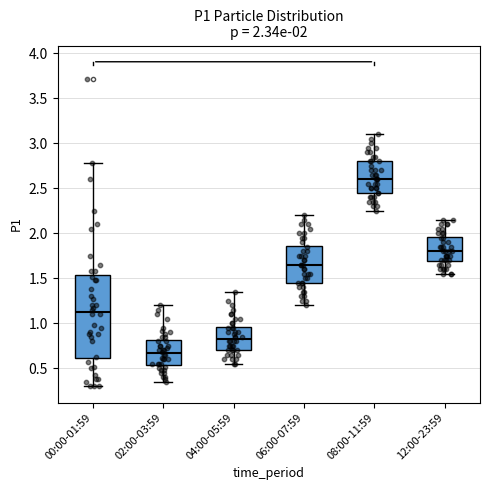

Which box is the tallest, from its lower edge to its upper edge?

00:00-01:59